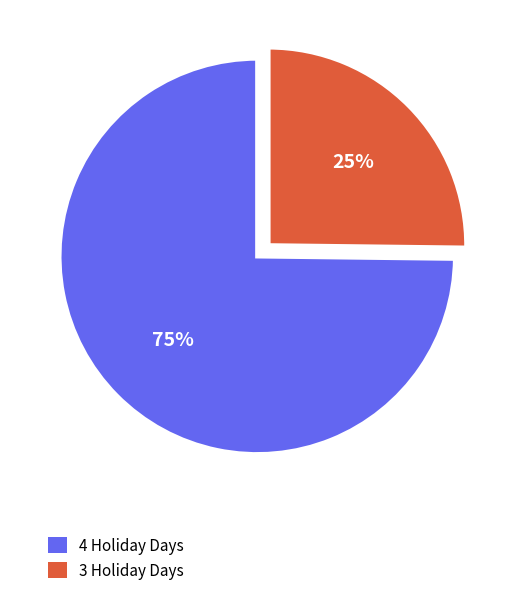

Rank the categories by value from lowest to highest.

3 Holiday Days, 4 Holiday Days